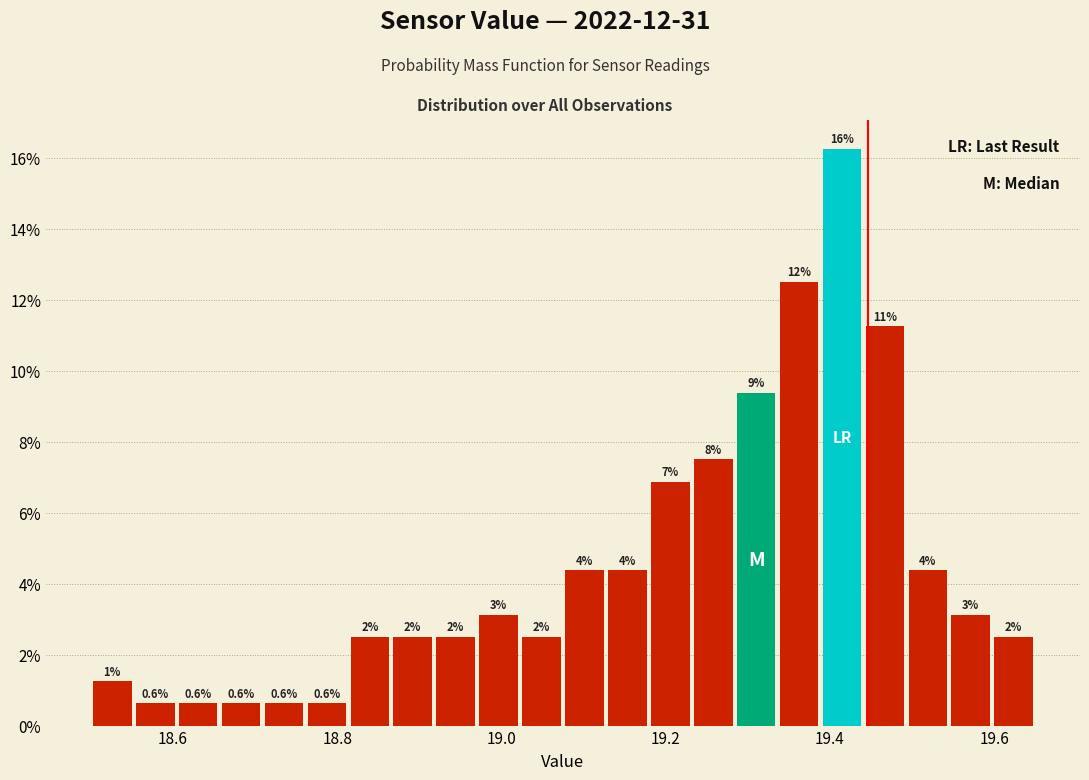

Read against the x-axis, roughly where is the centre of the tallest bar?

19.42